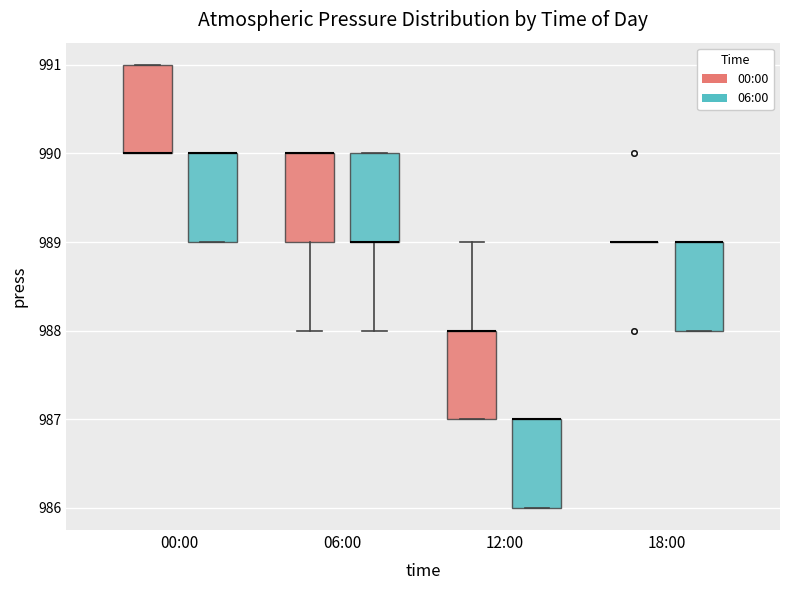

Where is the upper edge of the box for 18:00 (06:00) on the y-axis? The values are not printed on the chart, so give them approximately, as read against the axis.

989